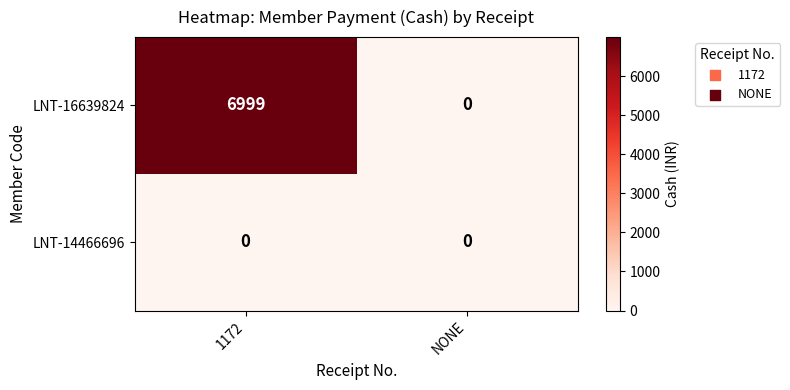

What is the maximum value shown in the chart?

6999